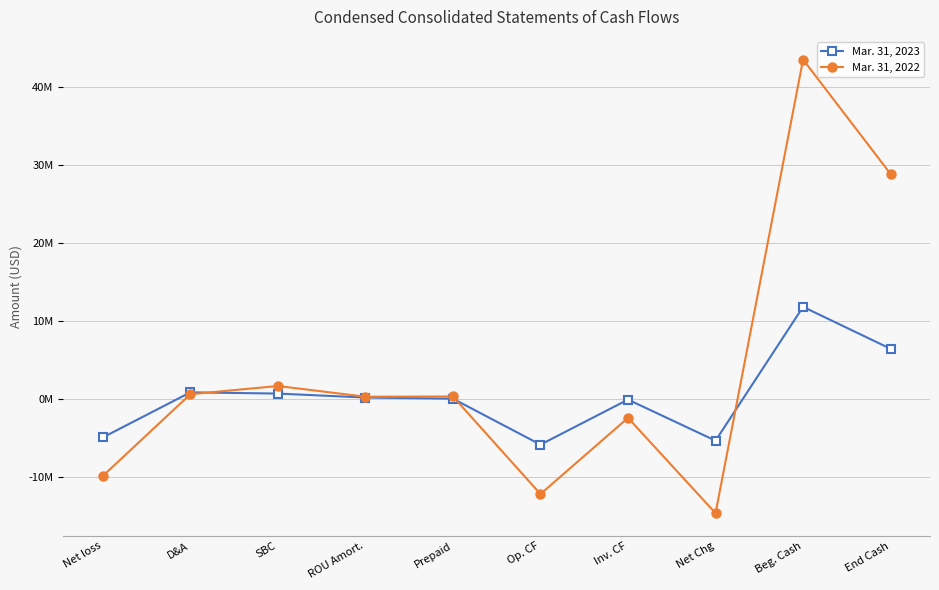

Reading left to right, transcribe all the data shown in this chart.

Mar. 31, 2023: -4967576	818216	659913	153518	6336	-5888295	-112608	-5380929	11782172	6401243
Mar. 31, 2022: -9910508	576331	1630677	257889	288409	-12226062	-2452188	-14678250	43497331	28819081